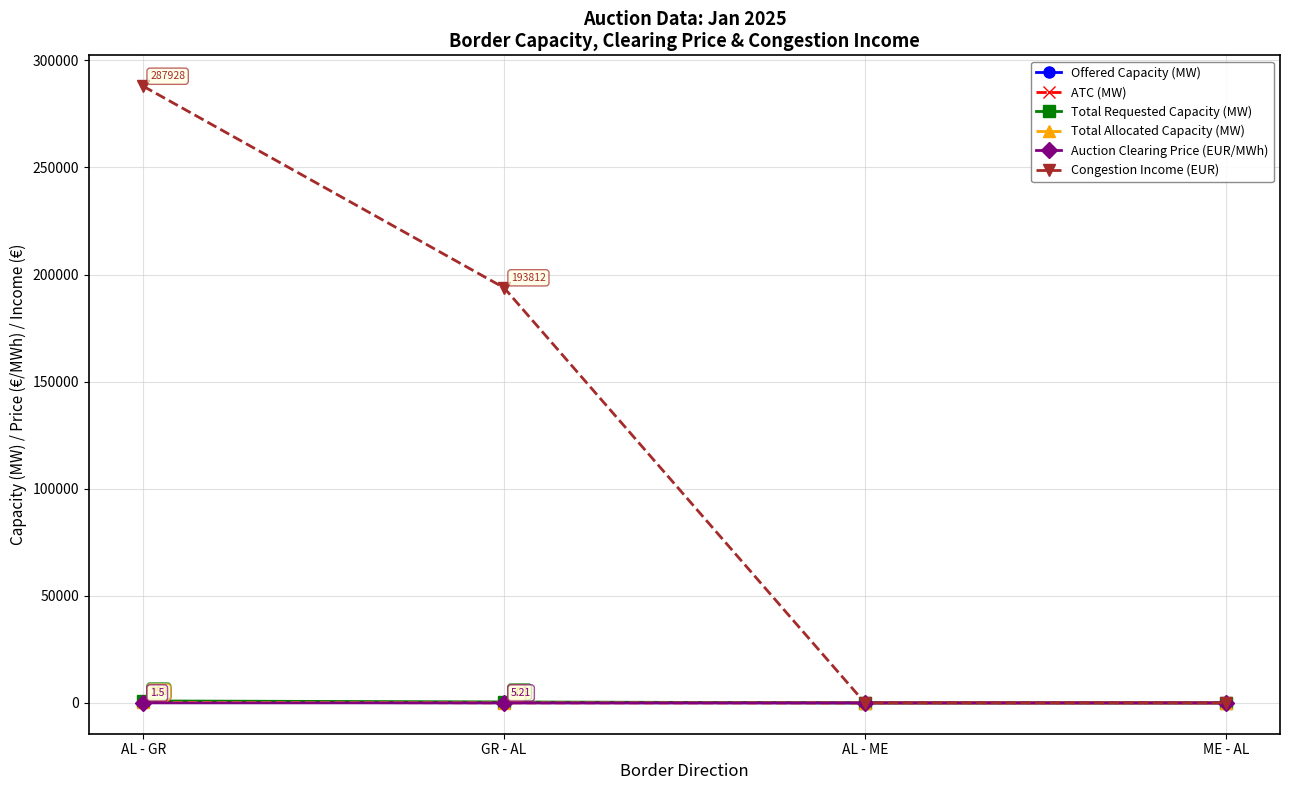

At which category does Auction Clearing Price (EUR/MWh) reach its first local peak?

GR - AL